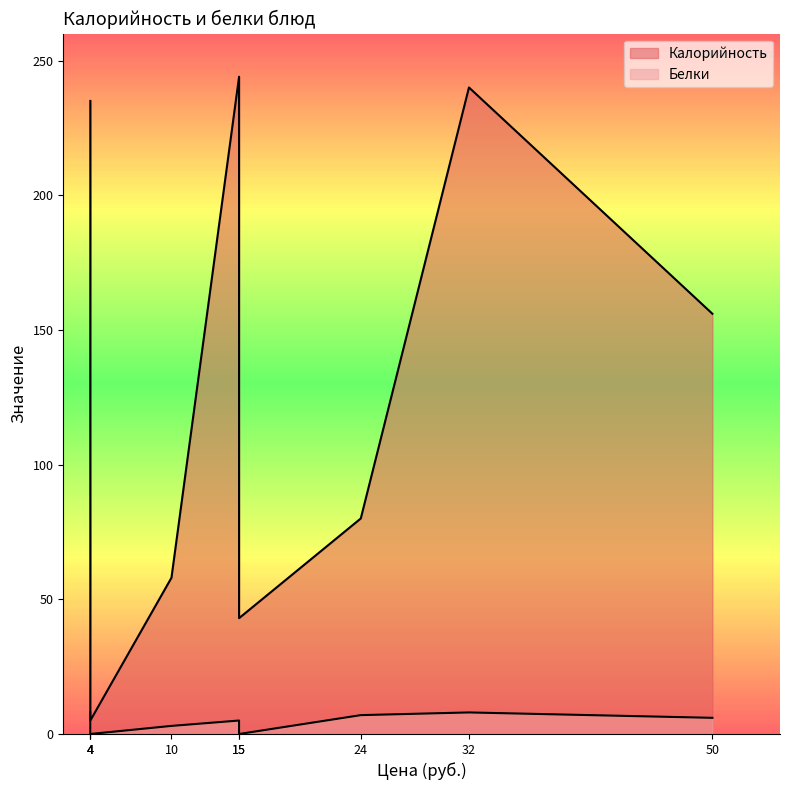

True or false: Калорийность and Белки cross at least once.

False